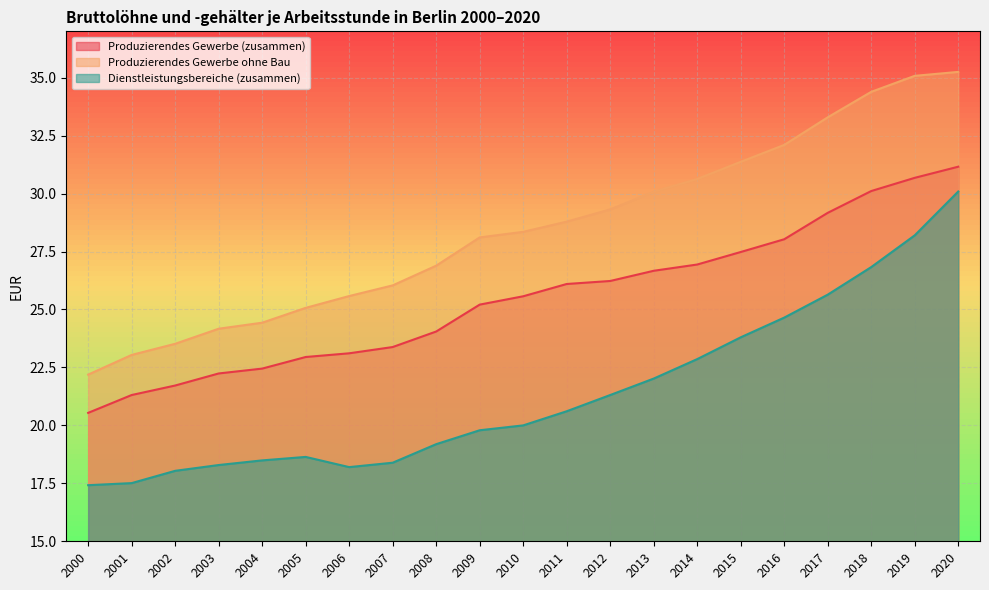

Which series has the widest spread of values?

Produzierendes Gewerbe ohne Bau